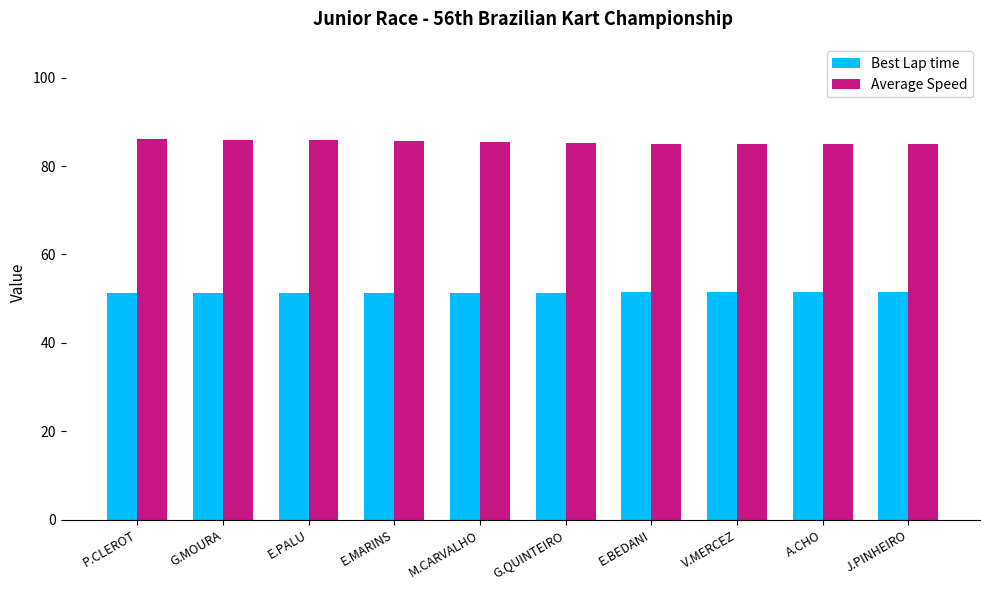

How many bars are there in total?

20